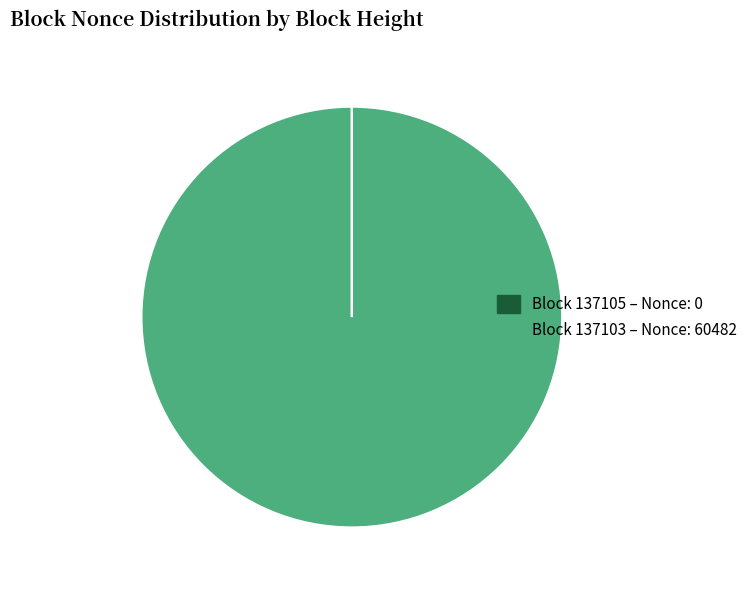

Is Block 137103 – Nonce: 60482 the majority of the pie?

Yes